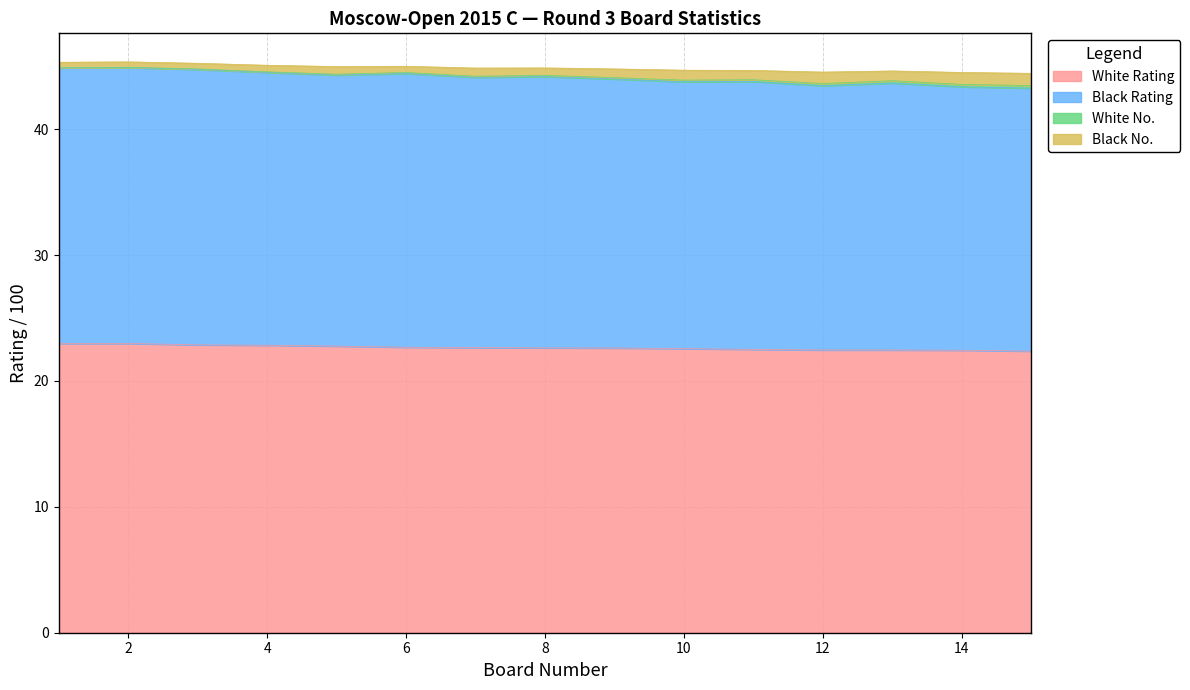

Does the chart have visible grid lines?

Yes